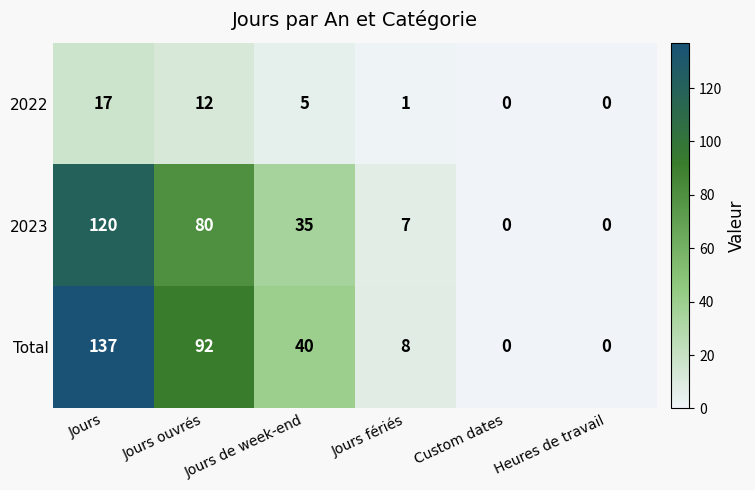

Between Jours ouvrés and Custom dates, which series saw the biggest shift?

Total